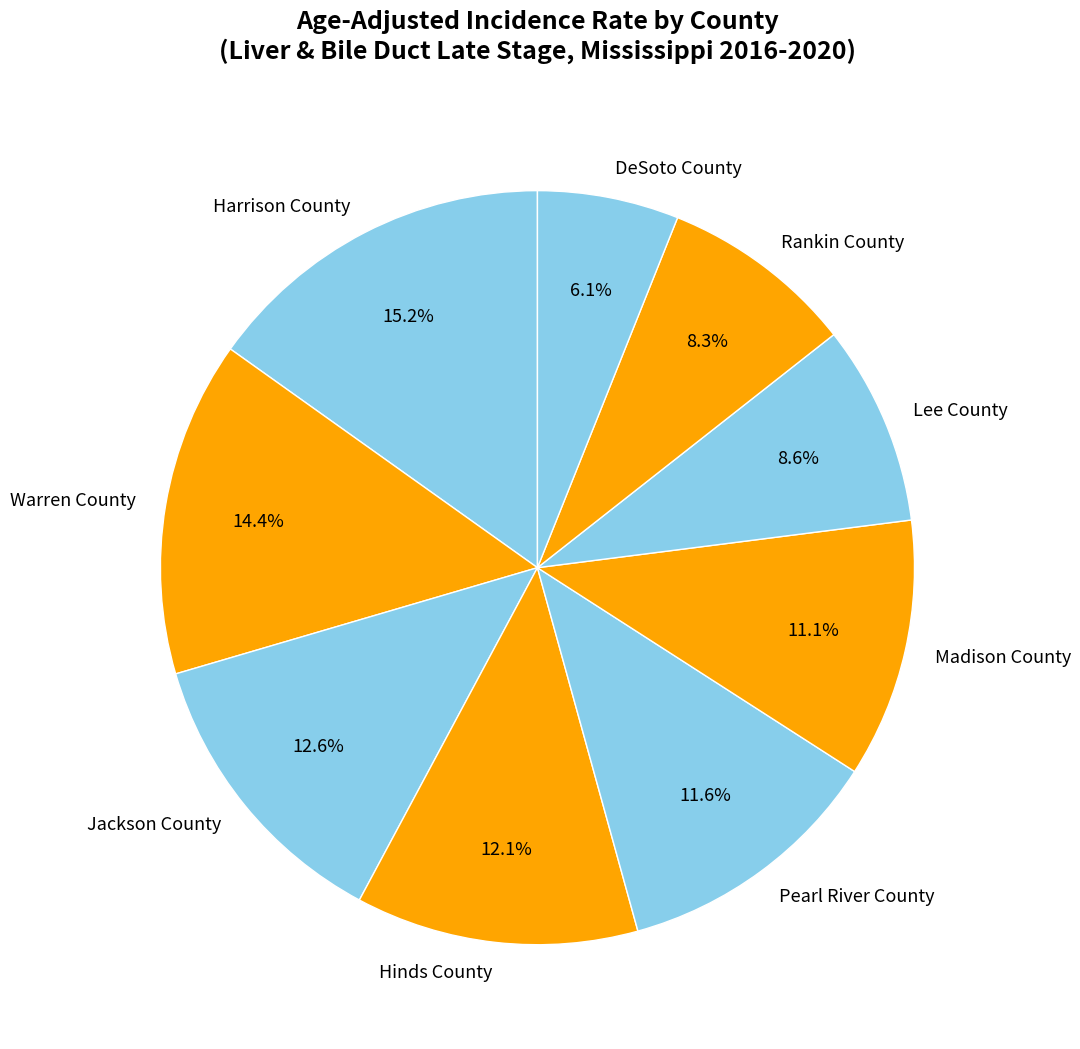

Is there any slice that represents more than half of the pie?

No